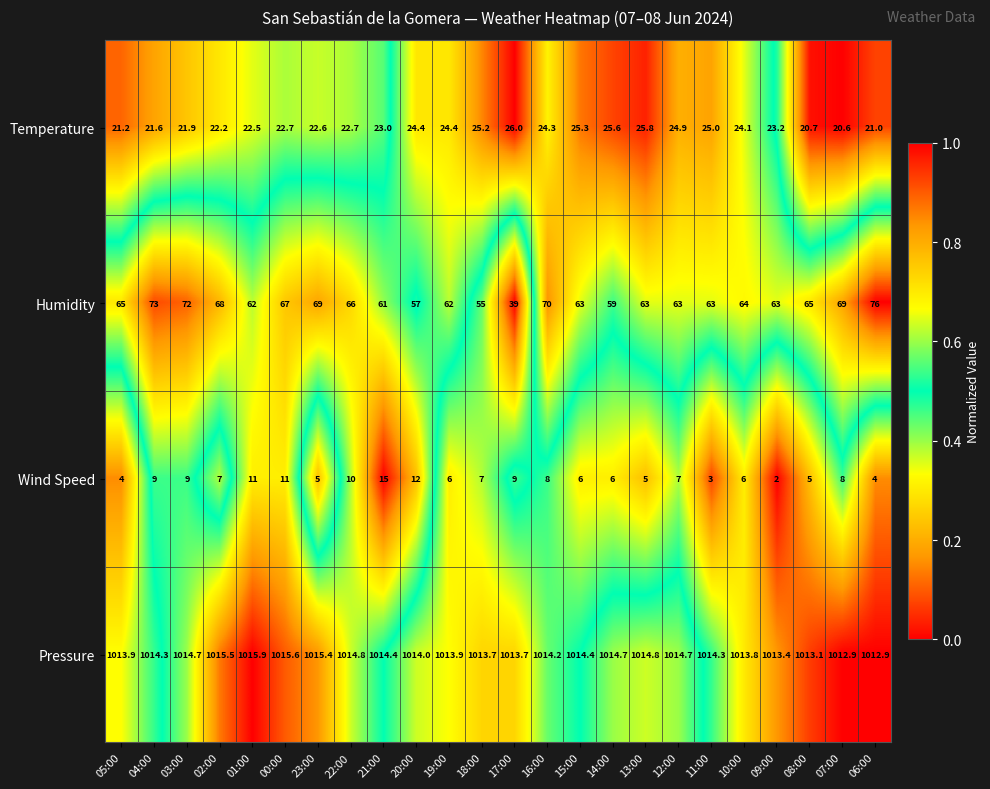

Which series changed the most between 08:00 and 07:00?

Humidity